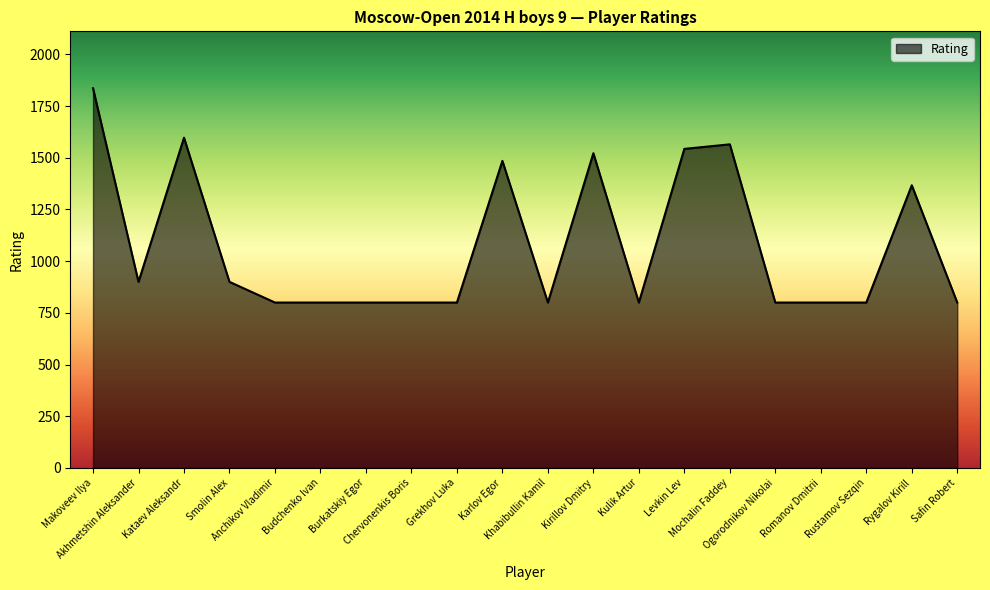

What is the minimum value shown in the chart?

800